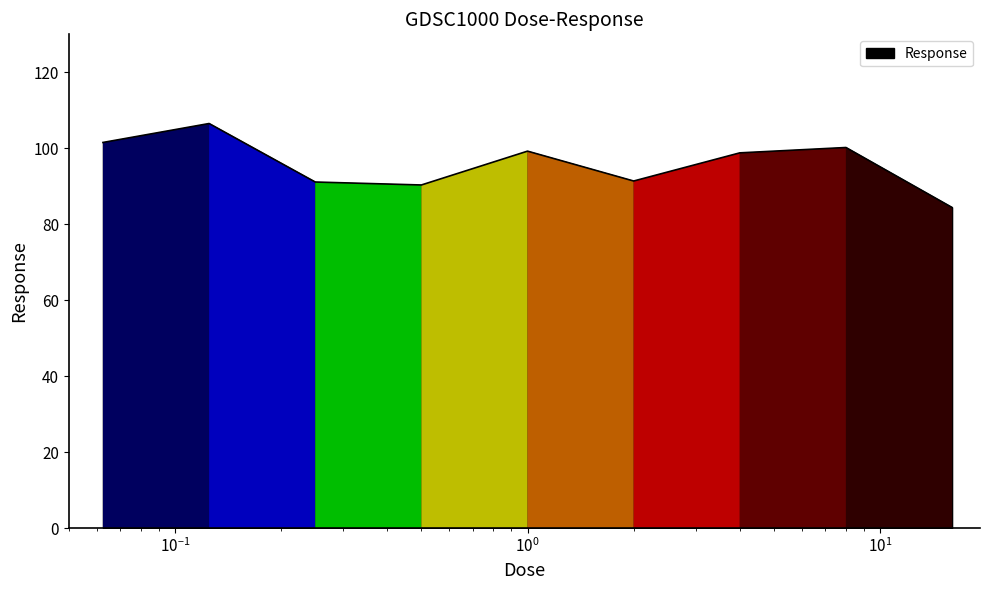

What is the sum of all values?

863.5